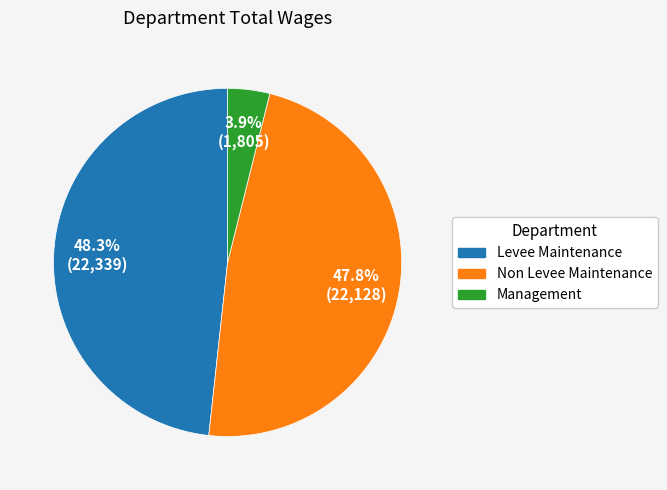

To the nearest percent, what is the average slice percentage?

33%